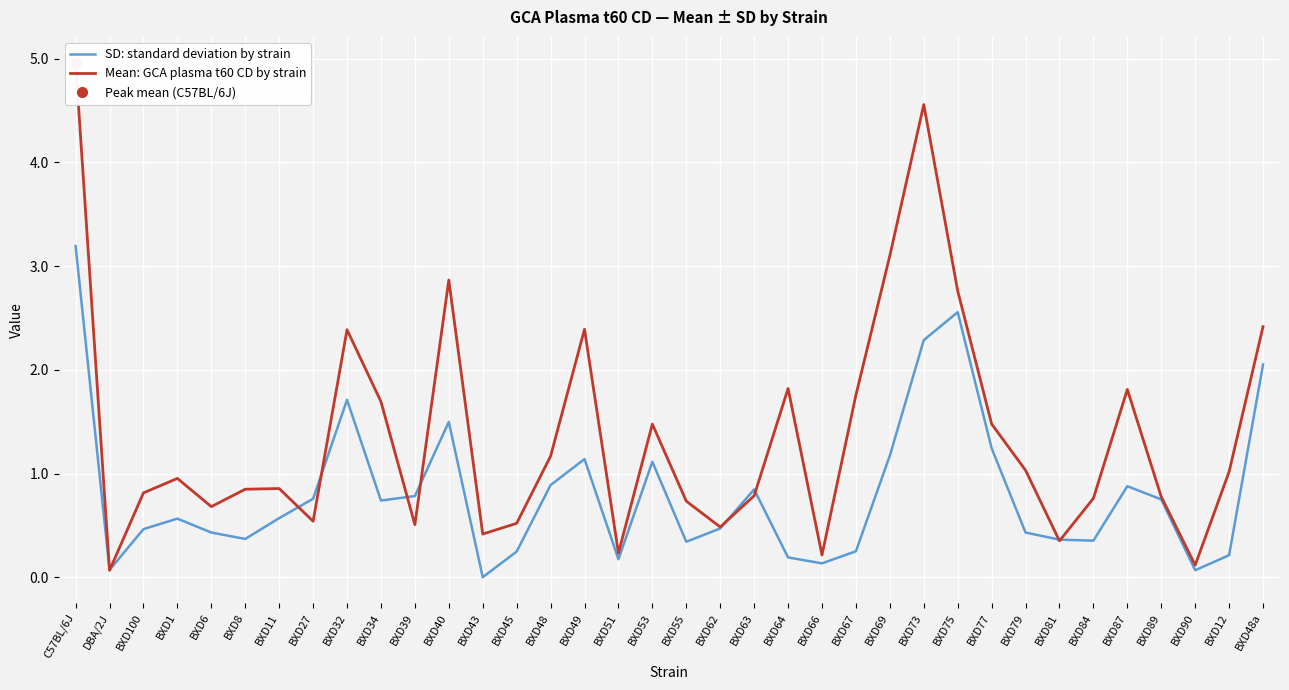

What is the maximum value shown in the chart?

5.0